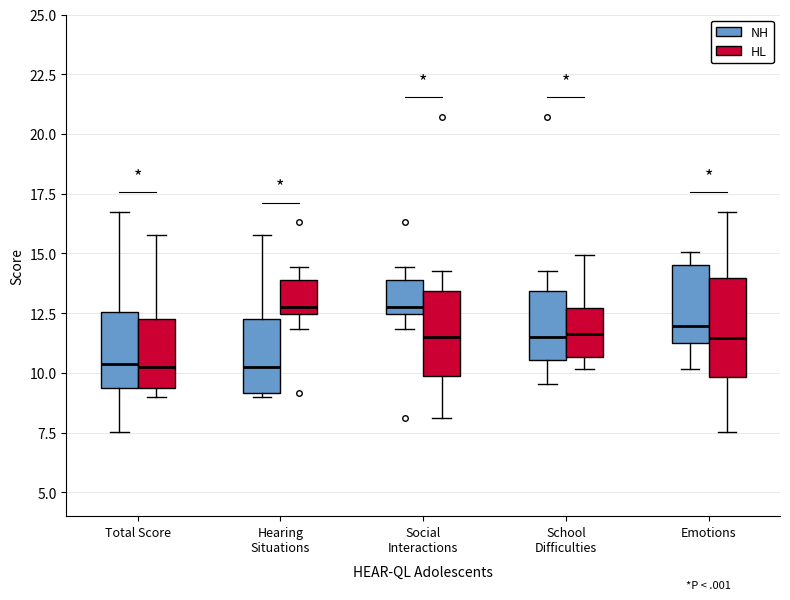

Reading left to right, read every box against the y-axis: the position of its median line, the range the box covers, and the ends of its whiskers. The values are not printed on the chart, so give them approximately, as read against the axis.

Total Score (NH): median 10.5, box 9.5 to 12.5, whiskers 7.5 to 17.0
Total Score (HL): median 10.5, box 9.5 to 12.0, whiskers 9.0 to 16.0
Hearing Situations (NH): median 10.5, box 9.0 to 12.0, whiskers 9.0 (just below the box's lower edge) to 16.0
Hearing Situations (HL): median 13.0, box 12.5 to 14.0, whiskers 12.0 to 14.5
Social Interactions (NH): median 13.0, box 12.5 to 14.0, whiskers 12.0 to 14.5
Social Interactions (HL): median 11.5, box 10.0 to 13.5, whiskers 8.0 to 14.5
School Difficulties (NH): median 11.5, box 10.5 to 13.5, whiskers 9.5 to 14.5
School Difficulties (HL): median 11.5, box 10.5 to 12.5, whiskers 10.0 to 15.0
Emotions (NH): median 12.0, box 11.5 to 14.5, whiskers 10.0 to 15.0
Emotions (HL): median 11.5, box 10.0 to 14.0, whiskers 7.5 to 17.0